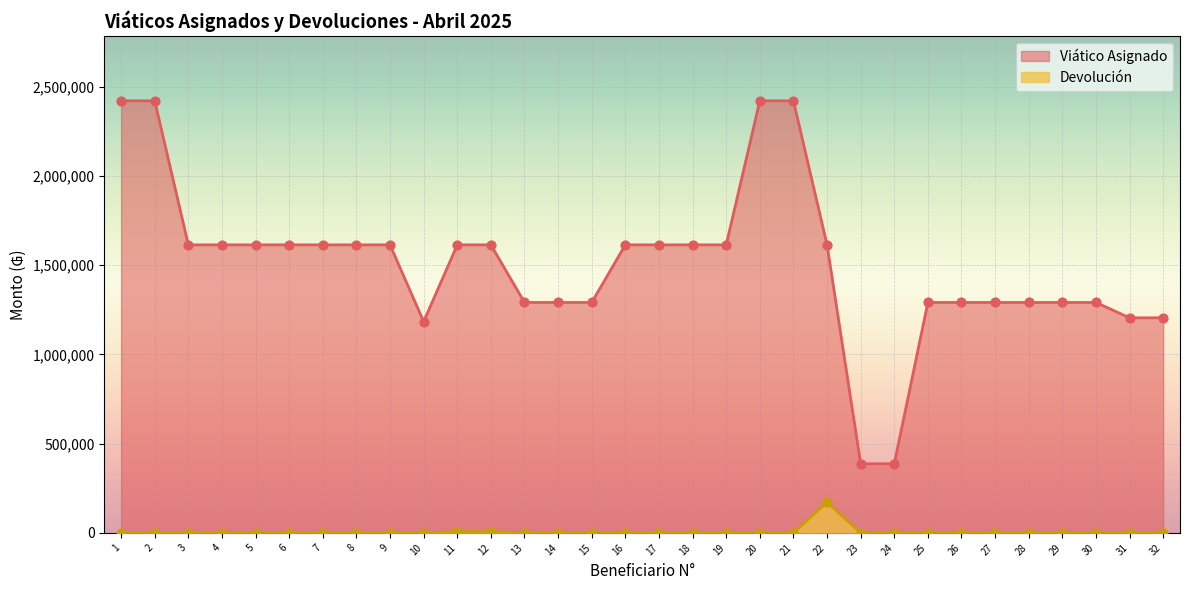

At how many categories does at least one series exceed 1968434?

4